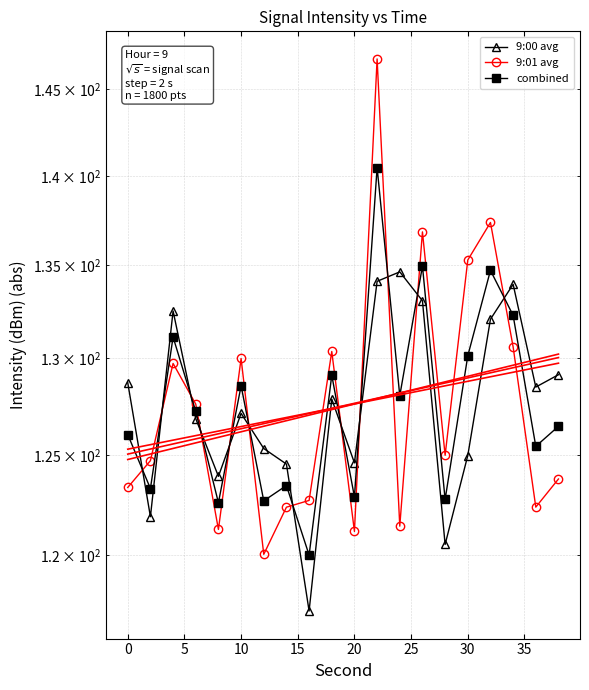

Rank the series by their maximum value, from highest to lowest.

9:01 avg, combined, 9:00 avg